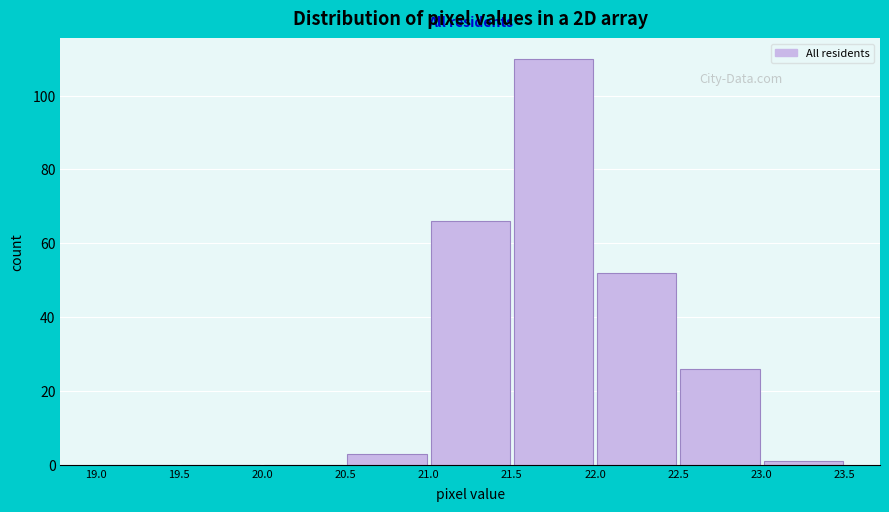

What is the height of the bar covering 21.0 to 21.5 on the x-axis? The values are not printed on the chart, so give them approximately, as read against the axis.

66